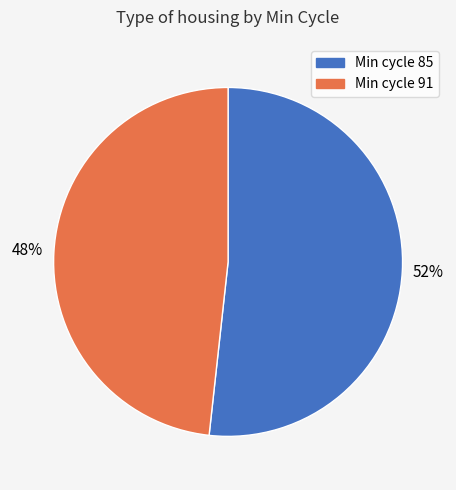

To the nearest percent, what is the average slice percentage?

50%